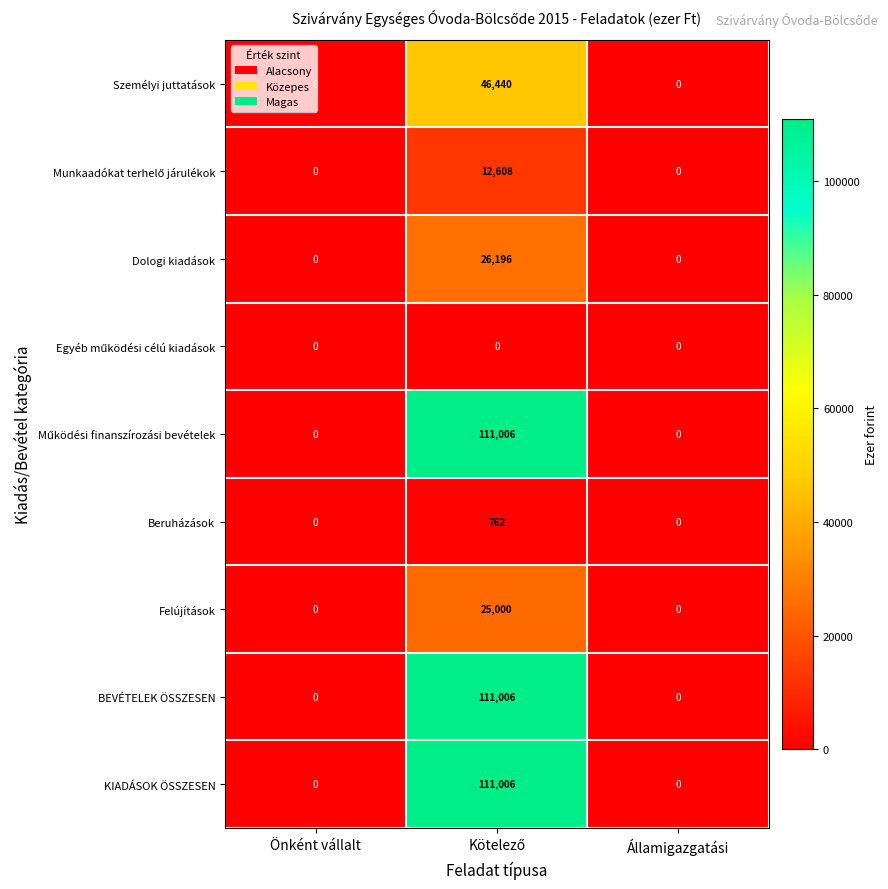

What is the maximum value shown in the chart?

111006